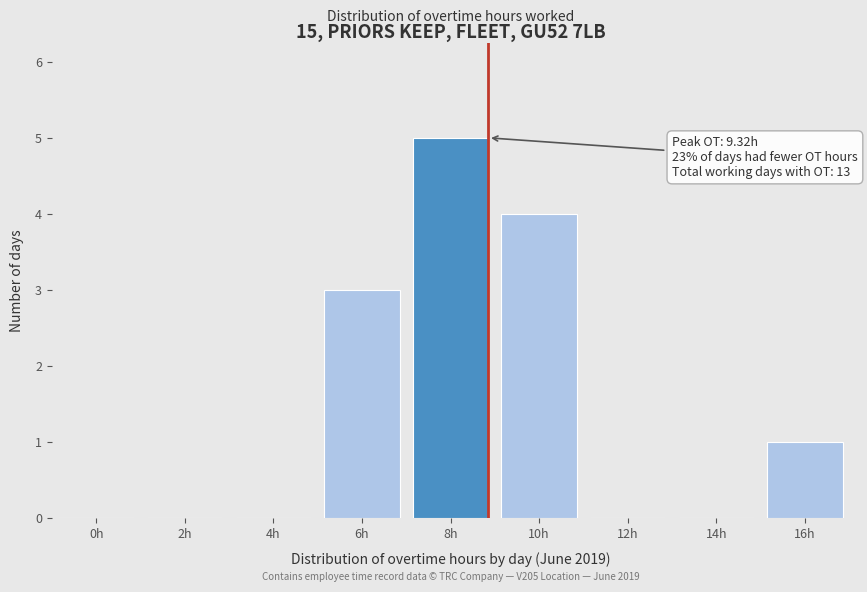

Reading left to right, list all the values displayed in this chart.

0h=0	2h=0	4h=0	6h=3	8h=5	10h=4	12h=0	14h=0	16h=1